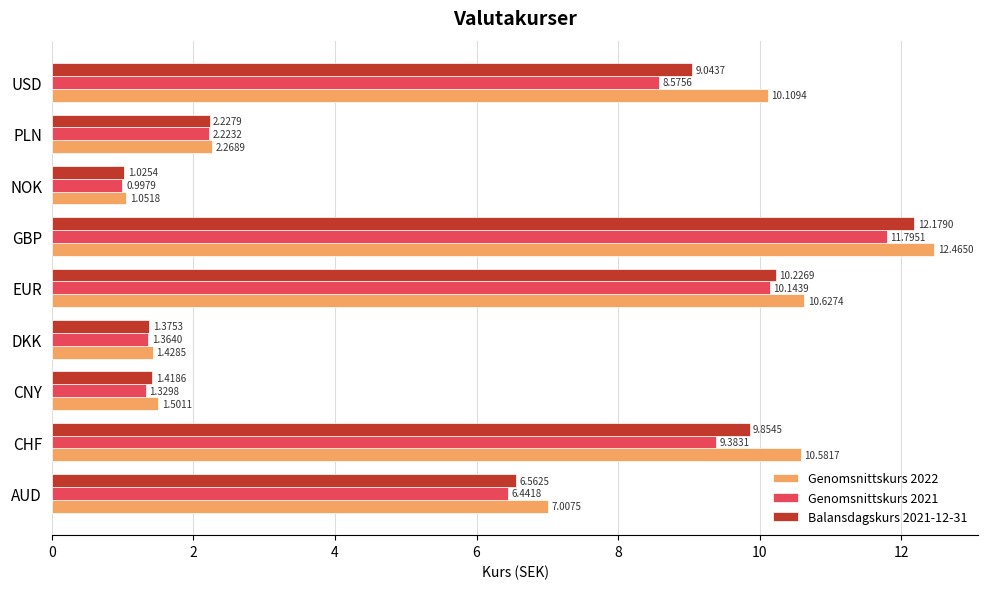

Which series has the largest range (max minus min)?

Genomsnittskurs 2022